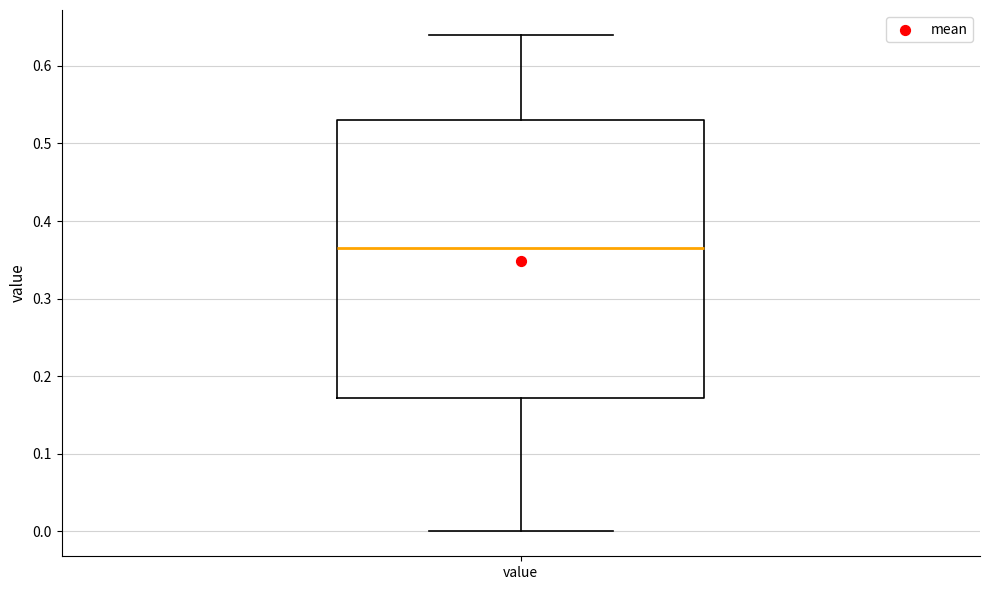

Transcribe this box plot: give where the median line is, the range the box spans, and where the two whiskers end, as read against the y-axis. The values are not printed on the chart, so give them approximately, as read against the axis.

median 0.37, box 0.17 to 0.53, whiskers 0.00 to 0.64